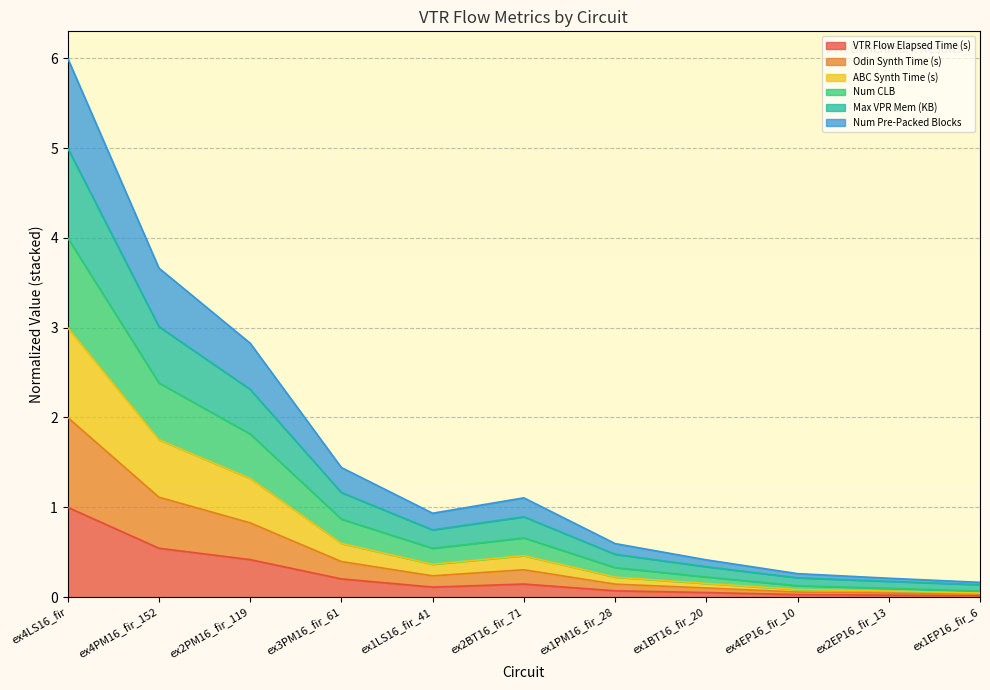

The num_pre_packed_blocks series shows 0.1 at ex1EP16_fir_6. True or false?

False